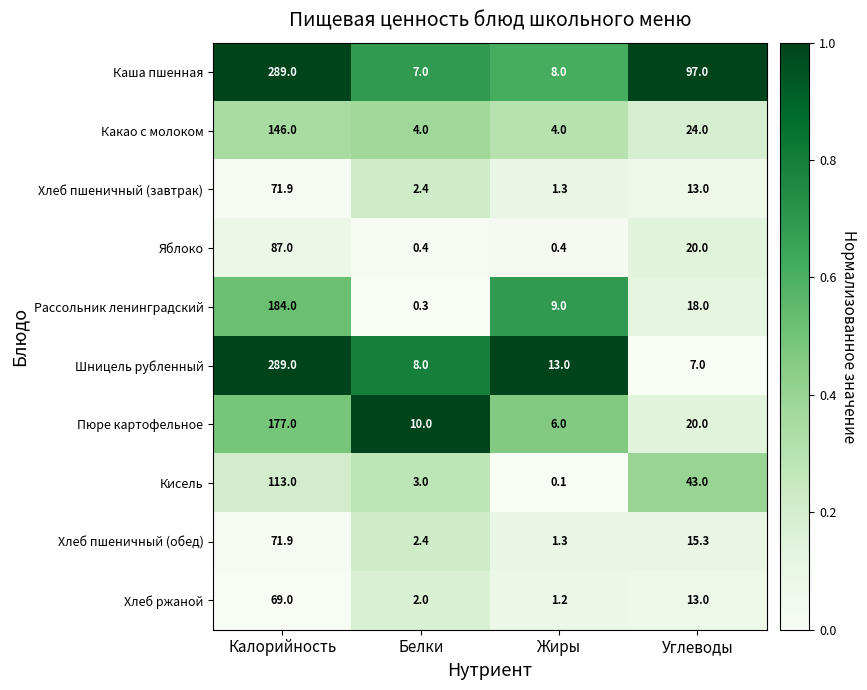

The Рассольник ленинградский series shows 283.6 at Калорийность. True or false?

False